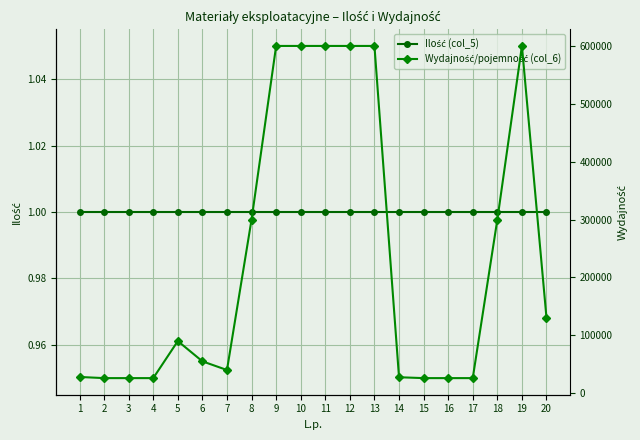

Which series has the largest total across all categories?

Wydajność/pojemność (col_6)